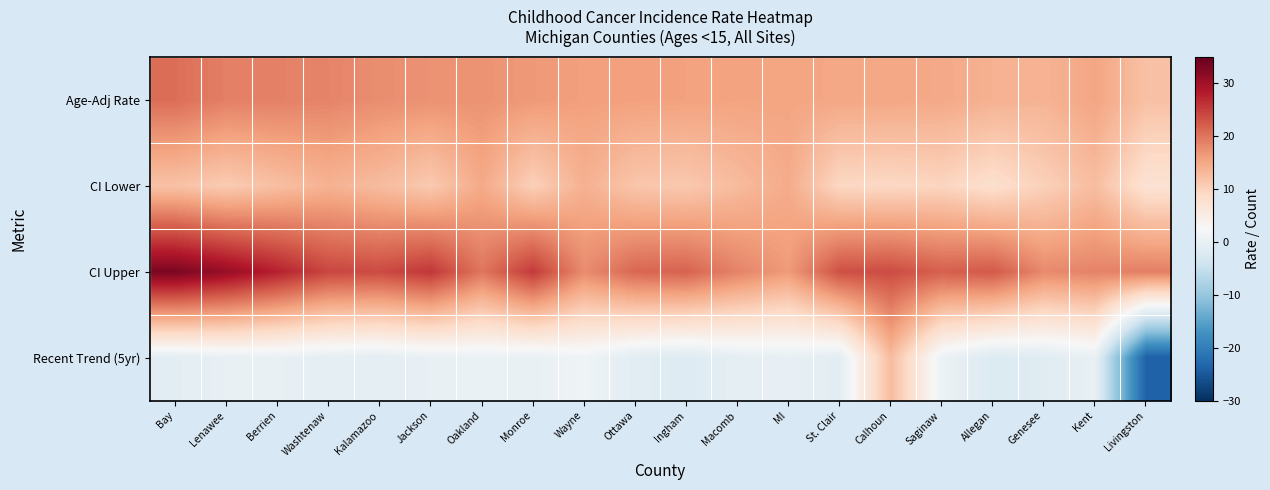

At which category is the sum across all series the highest?

Bay